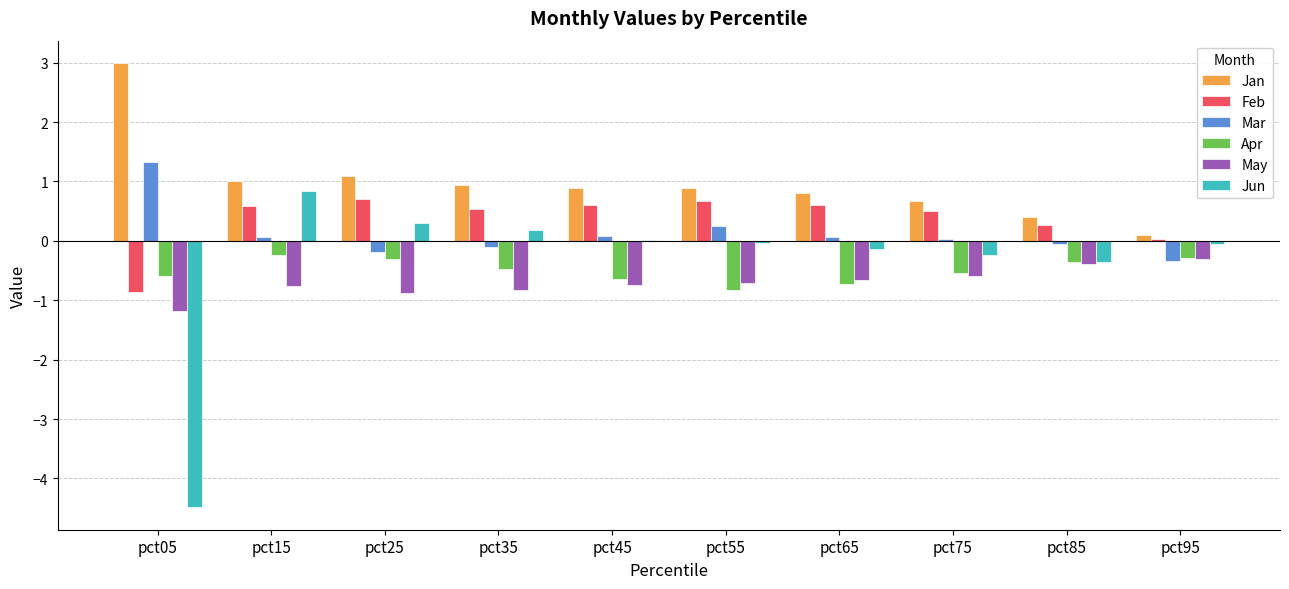

How many data points does each series have?

10